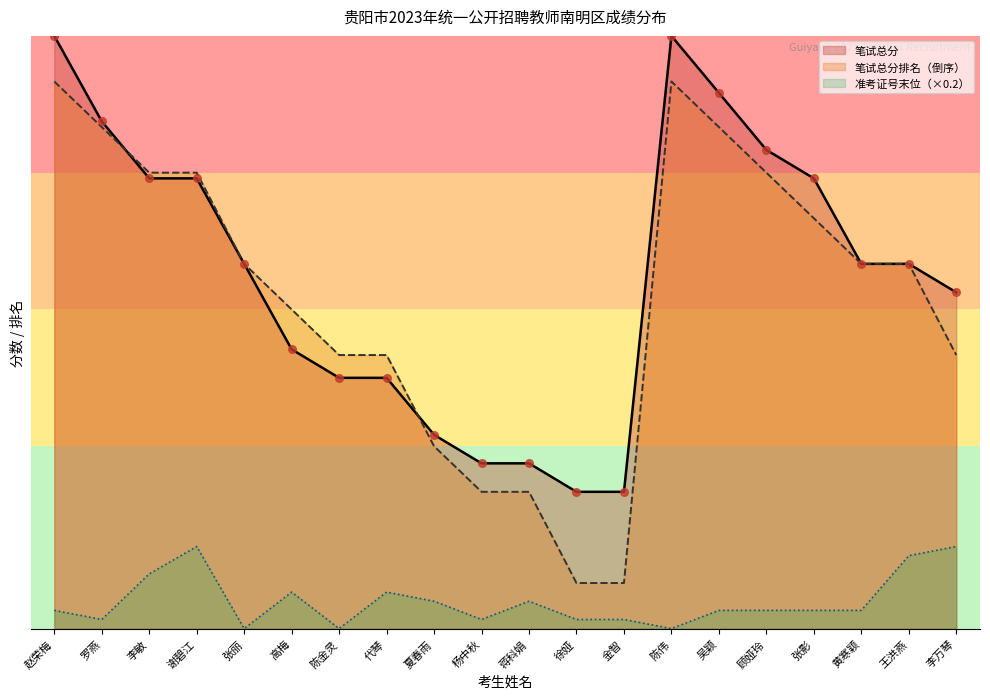

What are all the series names shown in the legend?

笔试总分, 笔试总分排名（倒序）, 准考证号末位（×0.2）